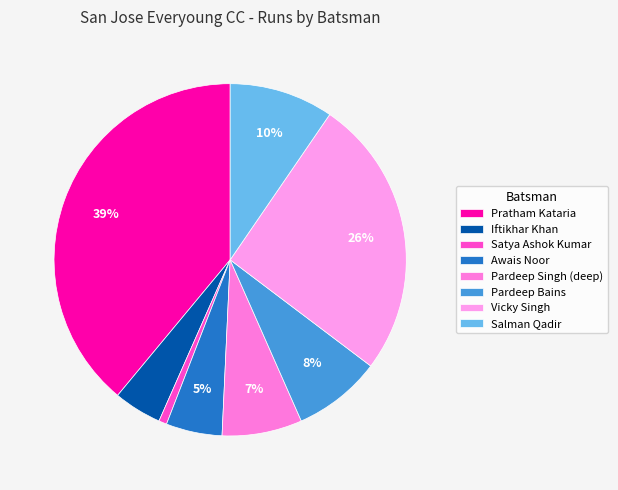

Which has a higher value, Pardeep Bains or Pardeep Singh (deep)?

Pardeep Bains